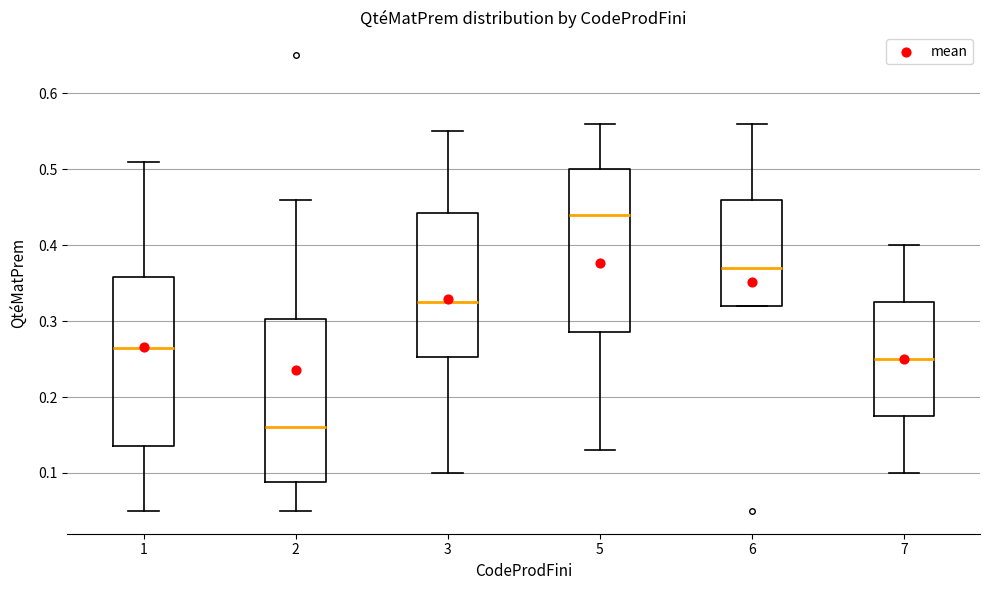

Reading left to right, read every box against the y-axis: the position of its median line, the range the box covers, and the ends of its whiskers. The values are not printed on the chart, so give them approximately, as read against the axis.

1: median 0.27, box 0.14 to 0.36, whiskers 0.05 to 0.51
2: median 0.16, box 0.09 to 0.30, whiskers 0.05 to 0.46
3: median 0.33, box 0.25 to 0.44, whiskers 0.10 to 0.55
5: median 0.44, box 0.29 to 0.50, whiskers 0.13 to 0.56
6: median 0.37, box 0.32 to 0.46, whiskers 0.32 to 0.56
7: median 0.25, box 0.18 to 0.33, whiskers 0.10 to 0.40